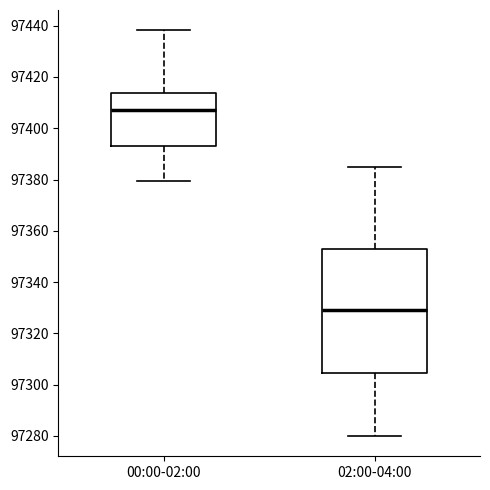

Reading left to right, transcribe this box plot: for each box, give where its median line is, the range the box spans, and where its two whiskers end, as read against the y-axis. The values are not printed on the chart, so give them approximately, as read against the axis.

00:00-02:00: median 97408, box 97394 to 97414, whiskers 97380 to 97438
02:00-04:00: median 97330, box 97304 to 97352, whiskers 97280 to 97386